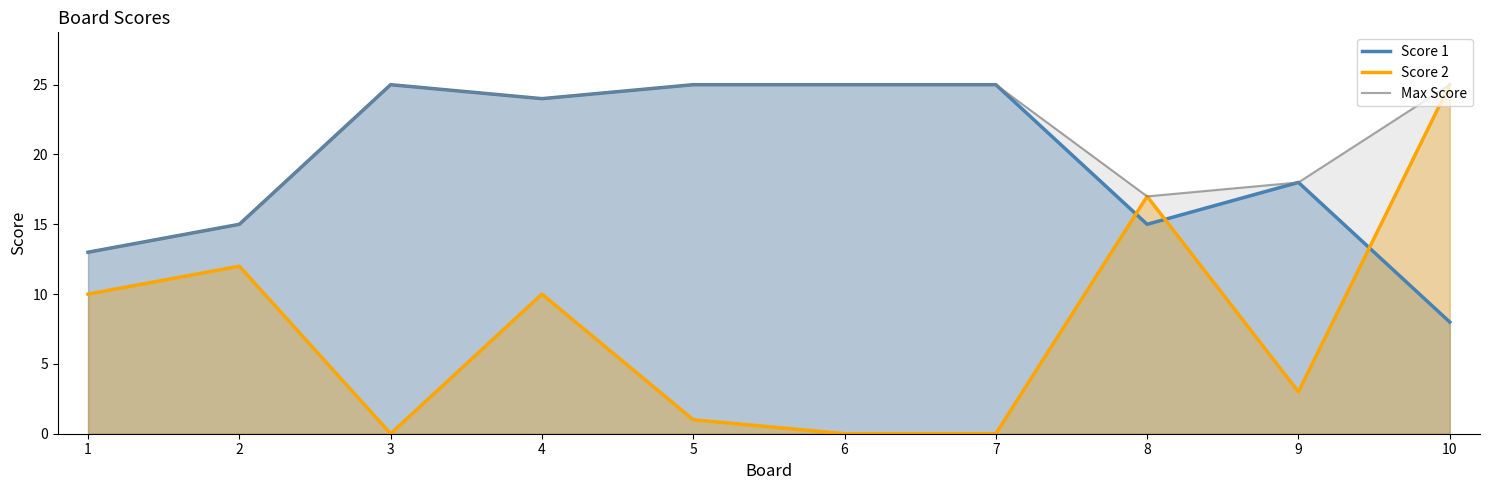

Is it true that Score 1 equals 23 at 1?

False